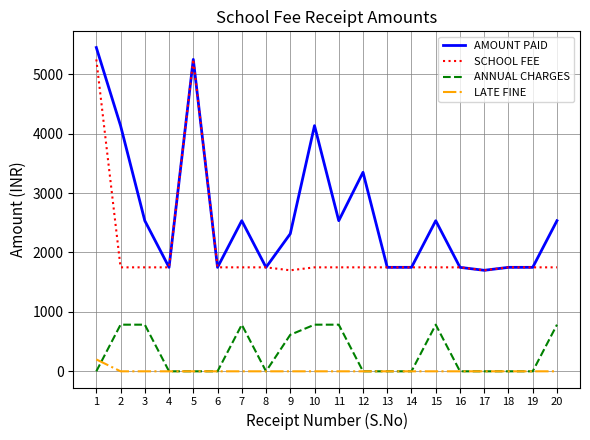

Which series has the largest range (max minus min)?

AMOUNT PAID